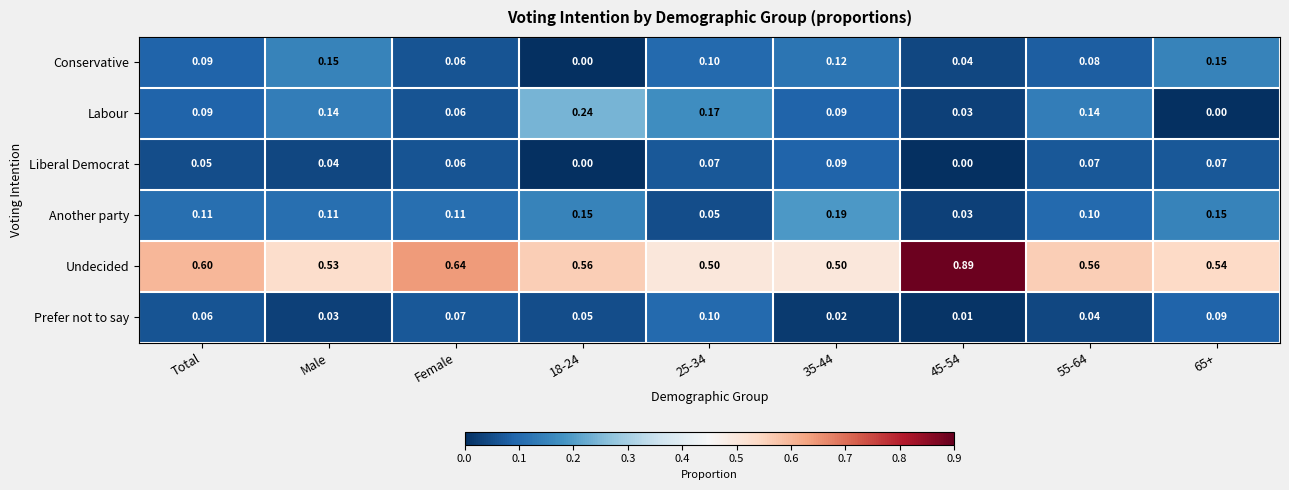

Which series changed the most between Female and 18-24?

Labour